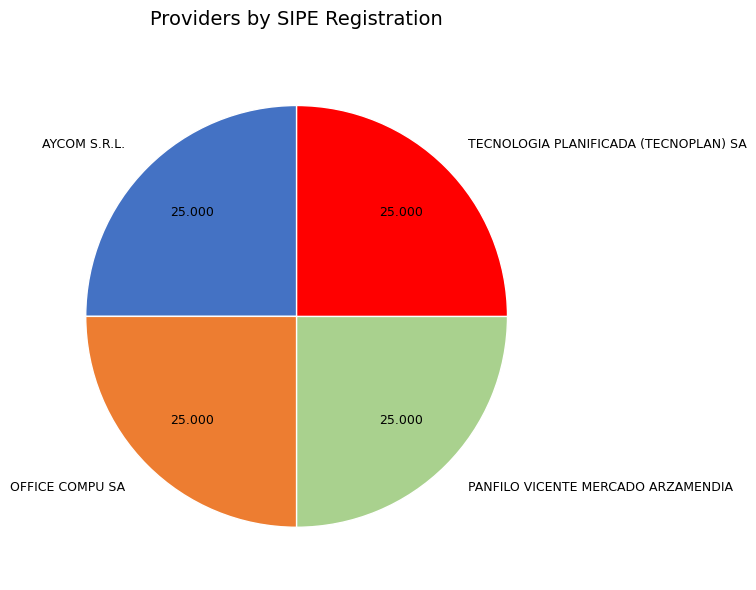

Does PANFILO VICENTE MERCADO ARZAMENDIA account for over 50% of the chart?

No